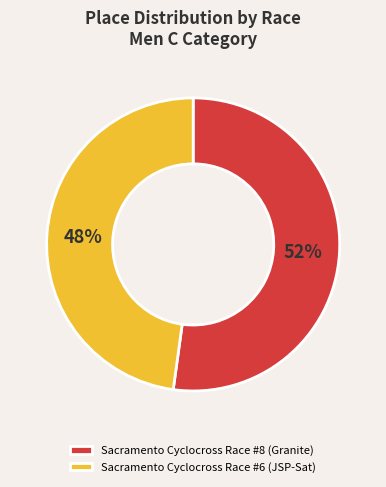

What is the largest slice in the pie chart?

Sacramento Cyclocross Race #8 (Granite)